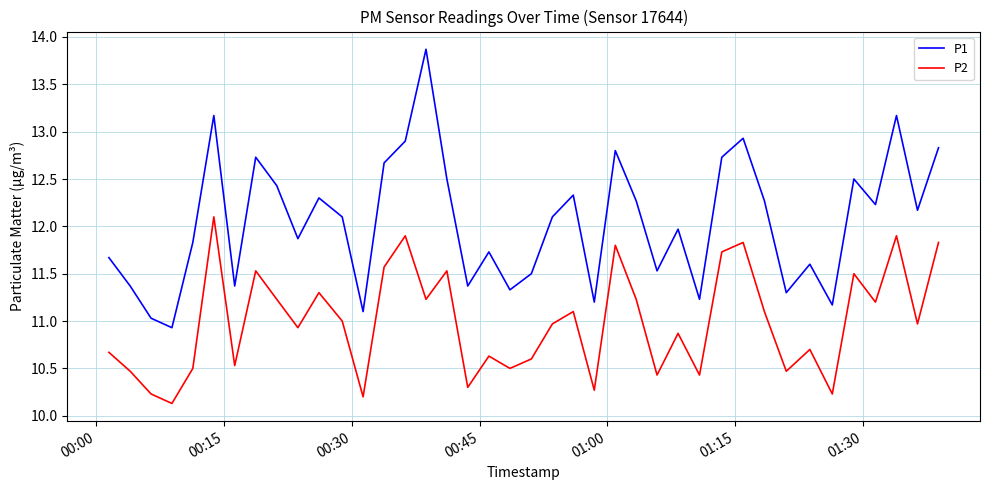

True or false: P2 and P1 intersect in this chart.

False